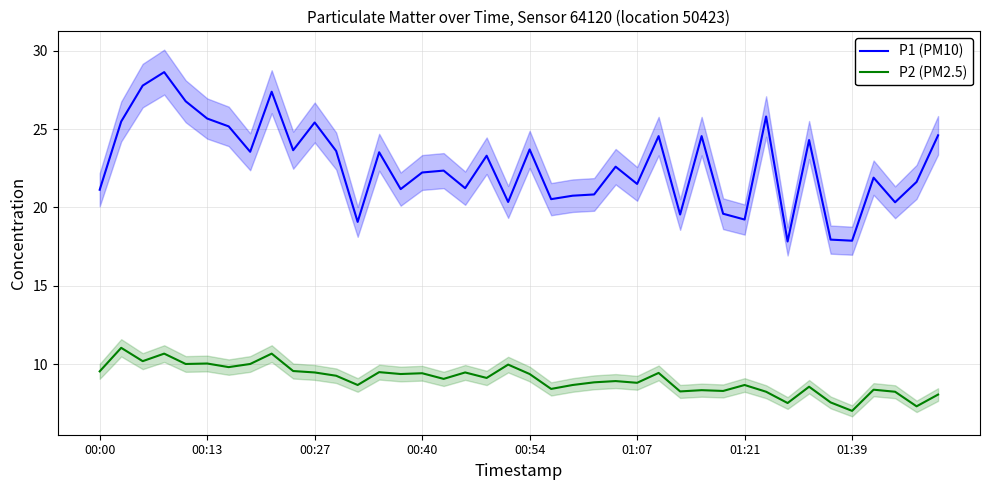

What are all the series names shown in the legend?

P1 (PM10), P2 (PM2.5)